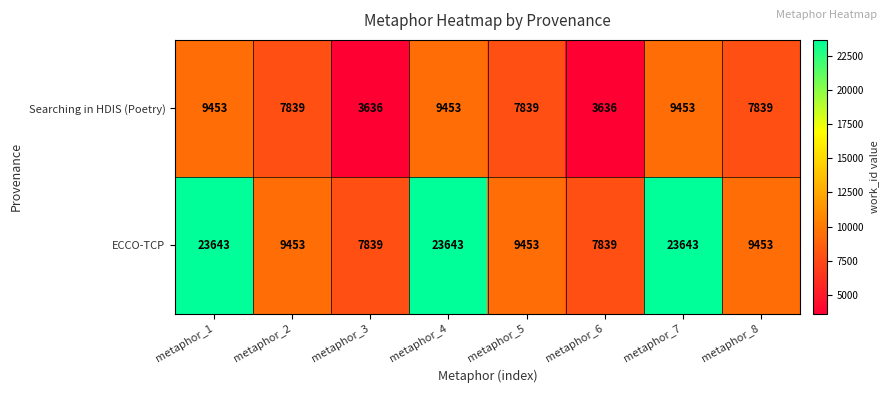

What is the total value across all series at metaphor_5?

17292